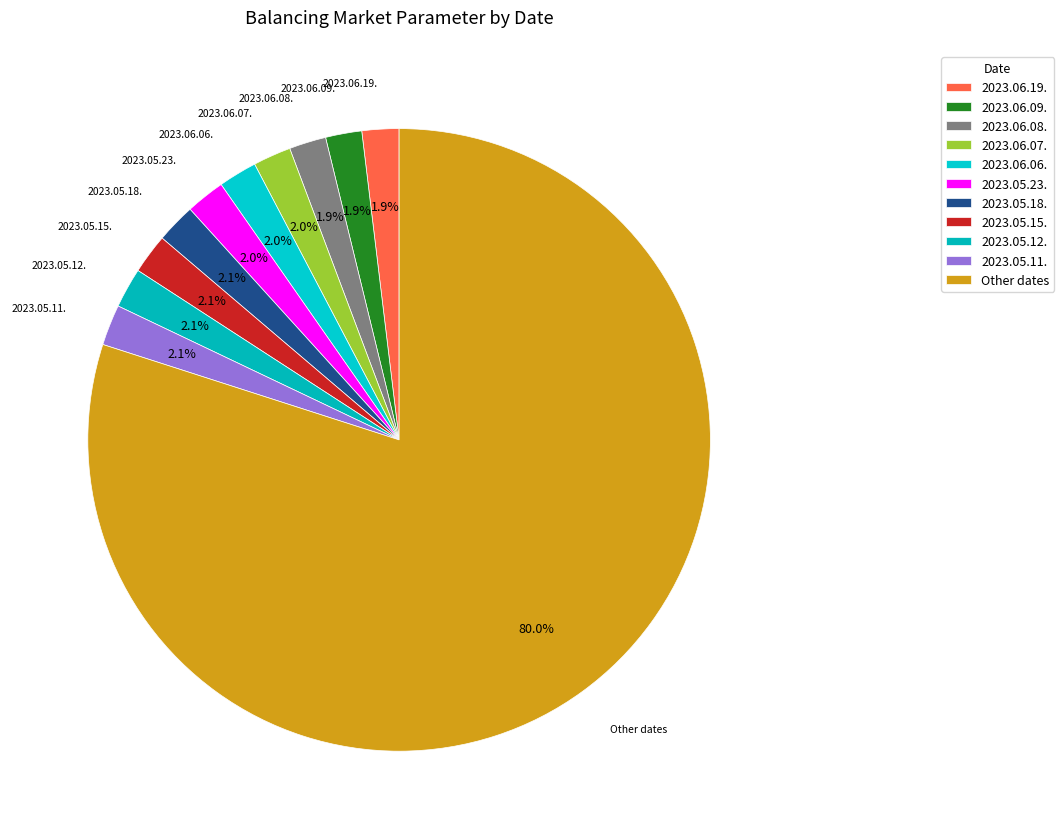

Which slice is the largest?

Other dates